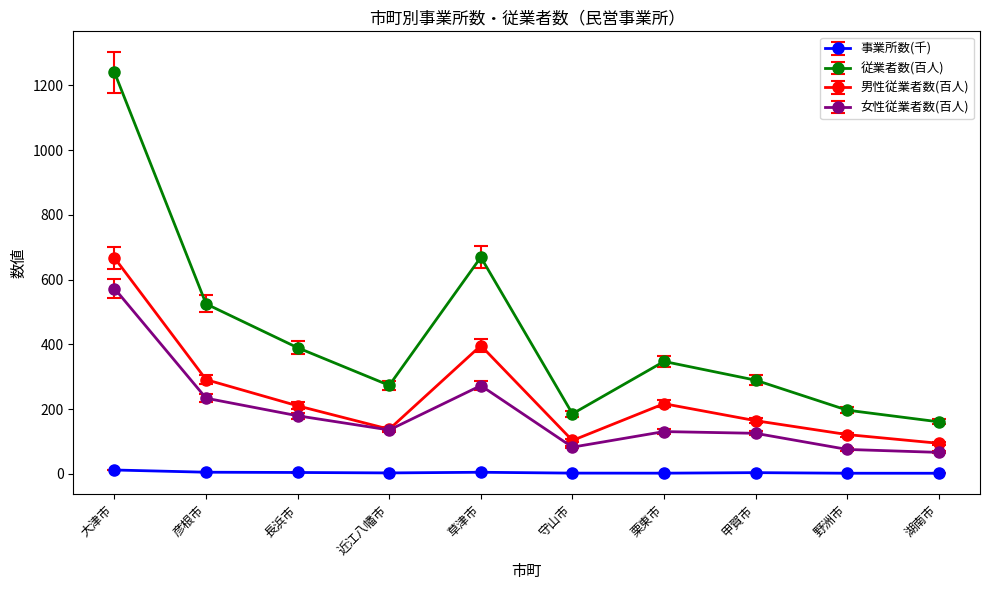

Is it true that 従業者数(百人) equals 669.2 at 草津市?

True